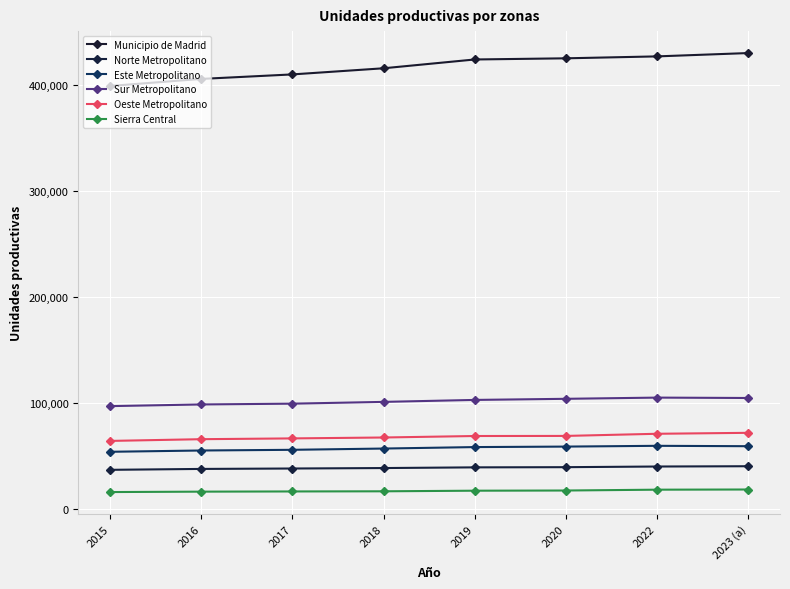

Is it true that Sierra Central equals 16756 at 2017?

True